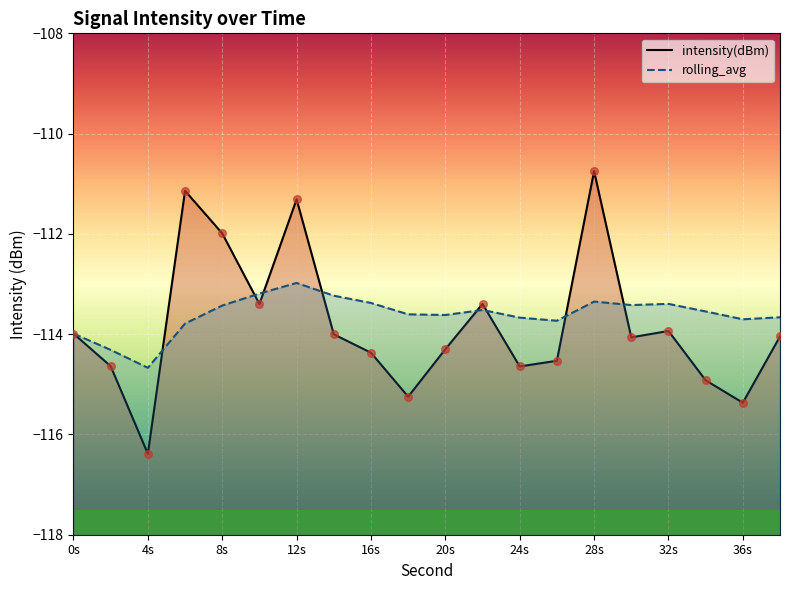

What is the total value across all series at 10?

-226.6